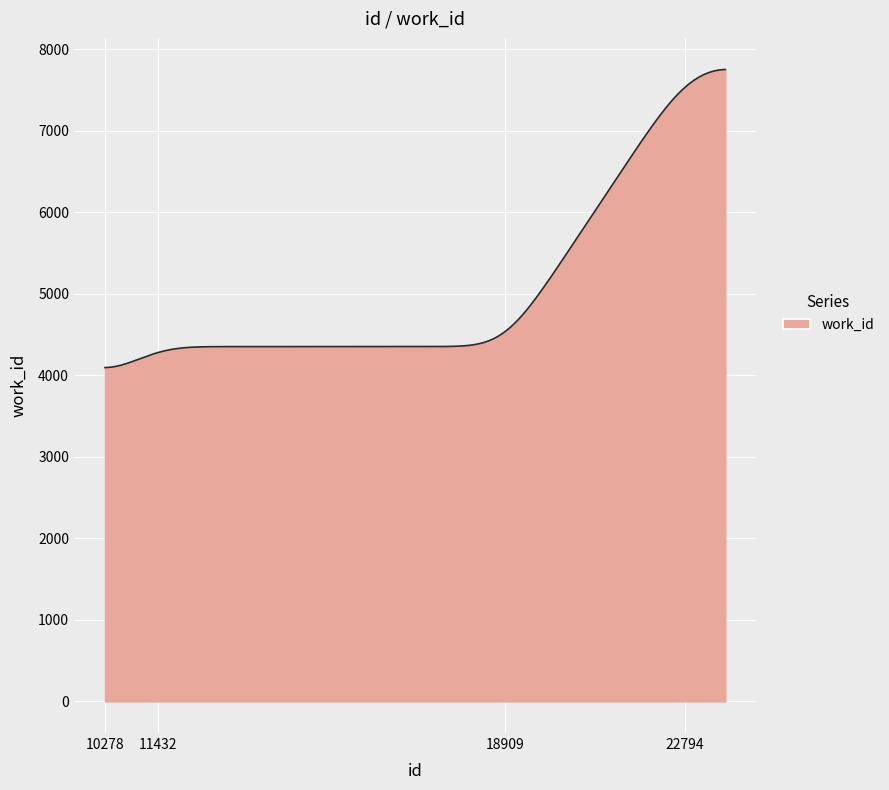

What is the minimum value shown in the chart?

4095.7